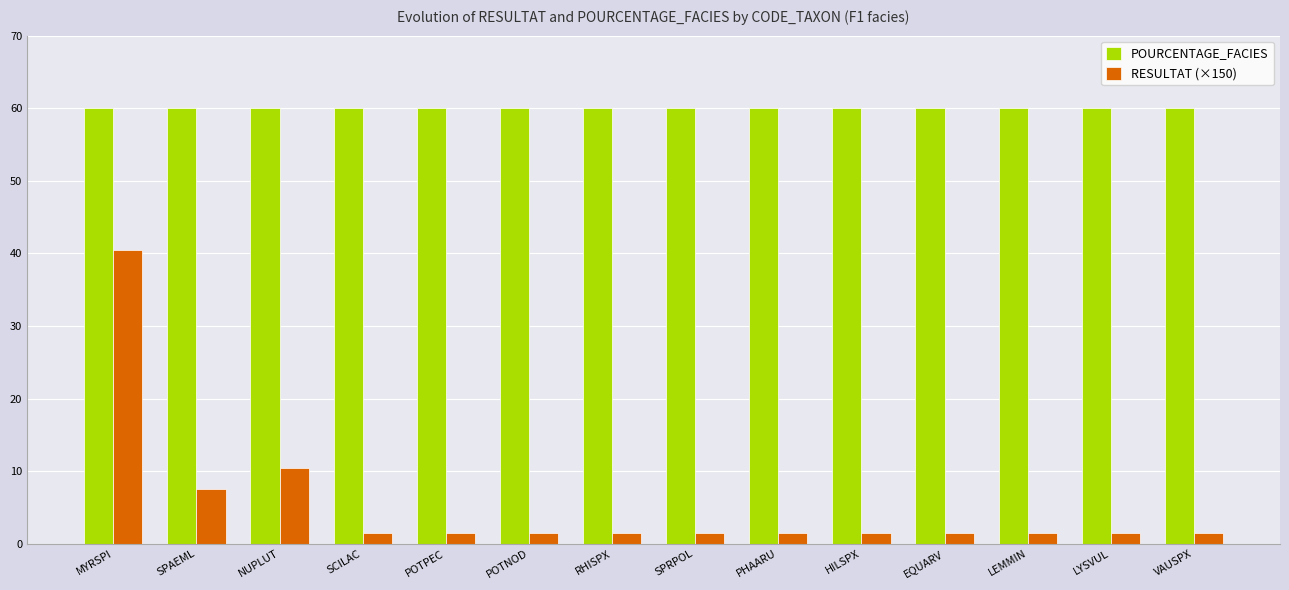

List the series in order of their peak value, lowest first.

RESULTAT (×150), POURCENTAGE_FACIES